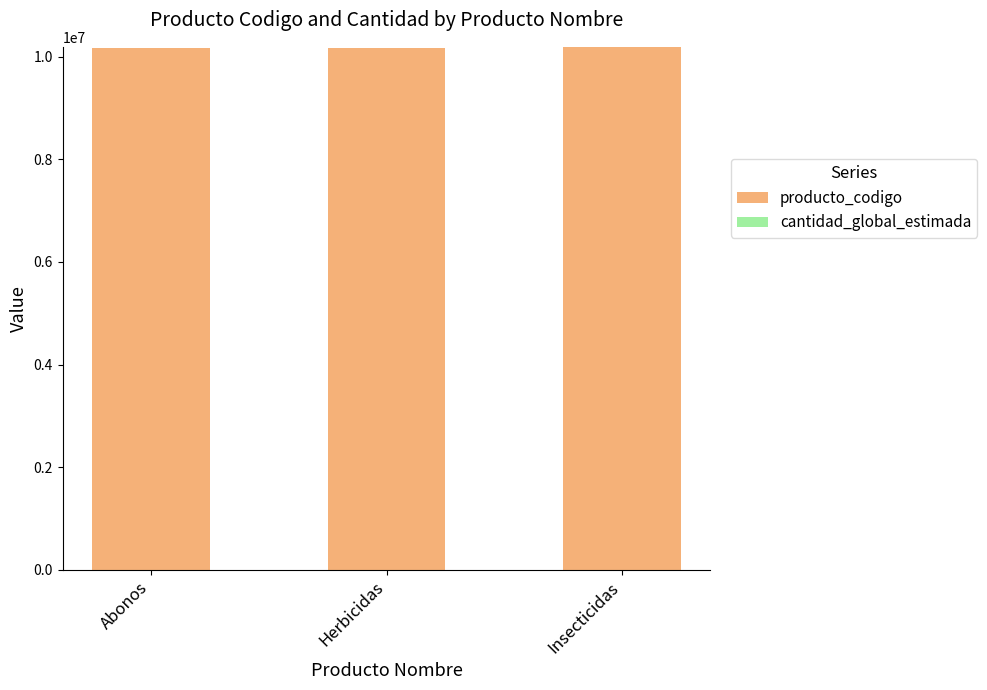

What is the approximate value of producto_codigo at Herbicidas?

10171701